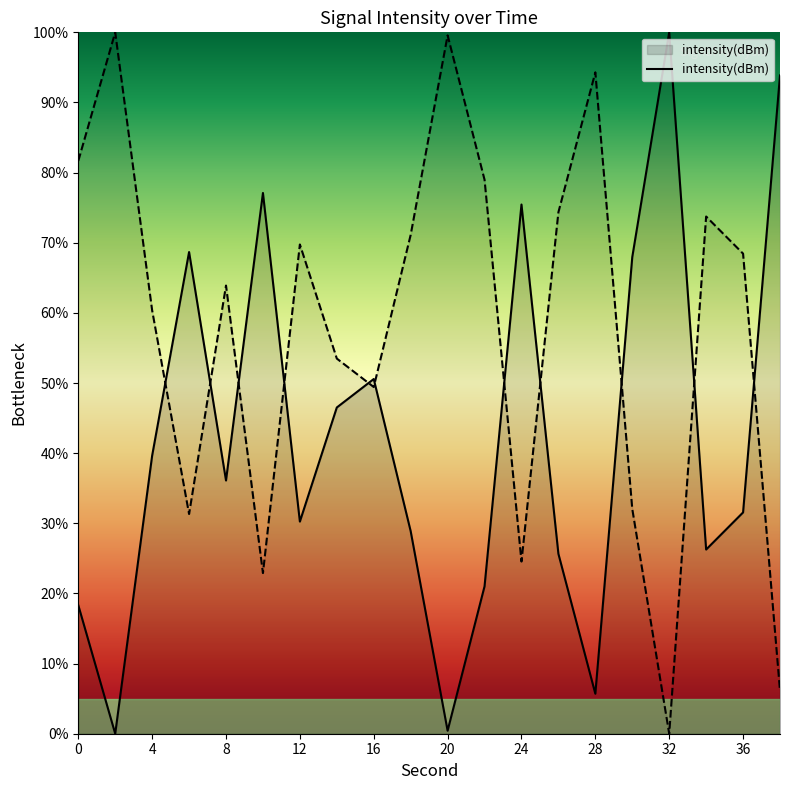

Does the chart display data point markers on the line(s)?

No